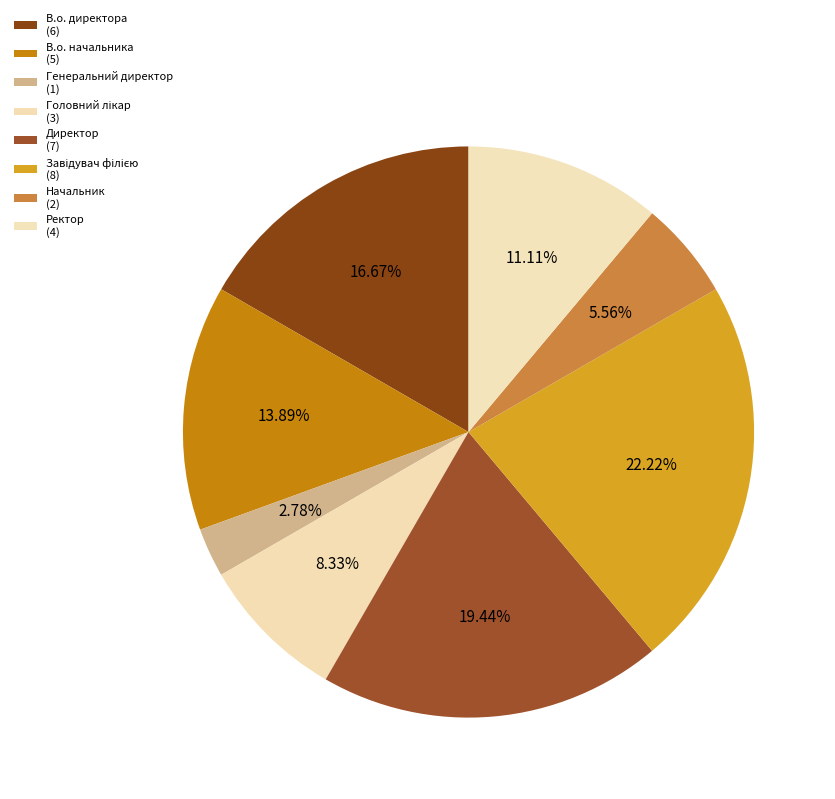

How many slices are in this pie chart?

8